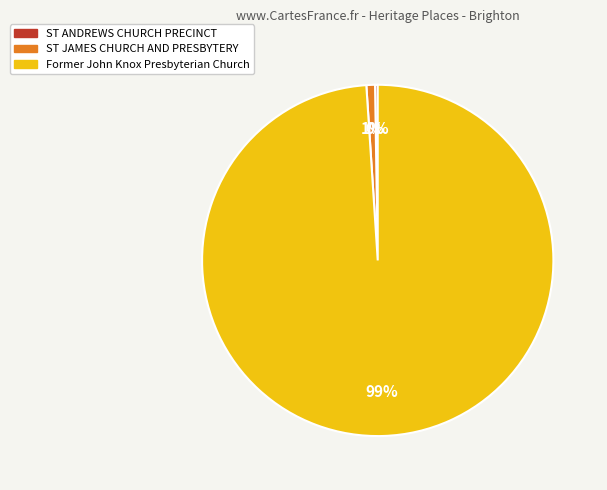

To the nearest percent, what is the difference between the largest and smallest slice percentages?

99%